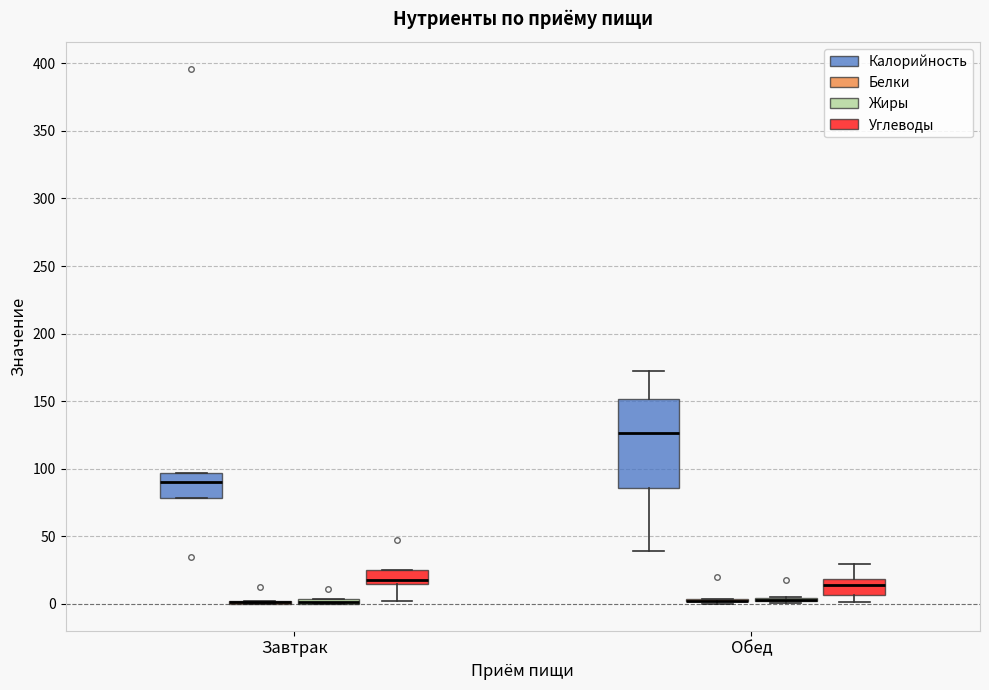

Comparing the boxes themselves (not the whiskers), which one is the tallest?

Обед (Калорийность)